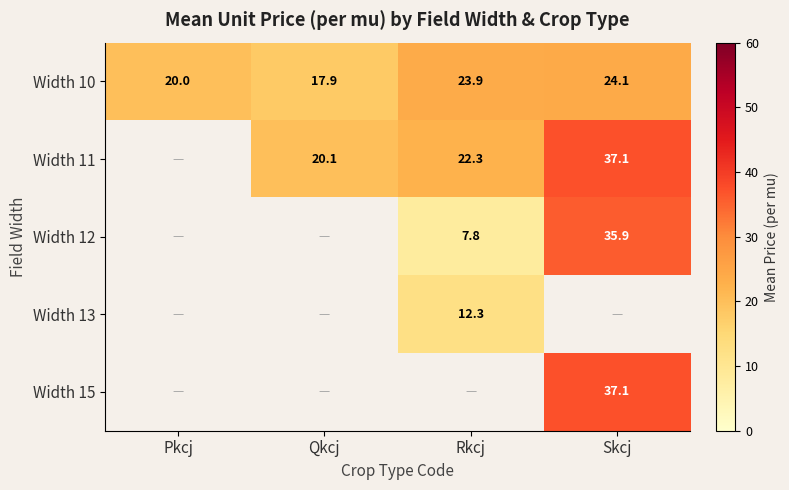

At which label does Width 10 reach its minimum?

Qkcj